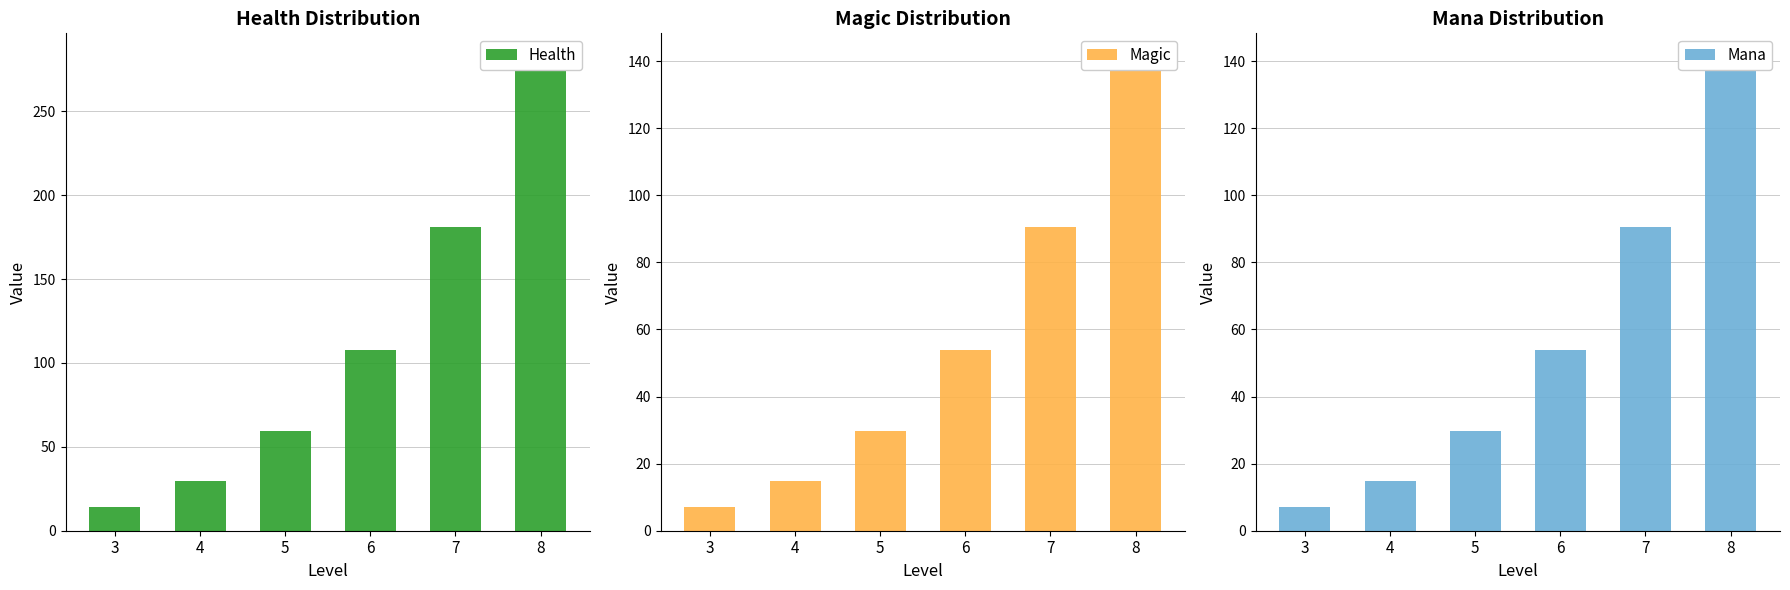

What is the highest value of the Magic series?

141.2